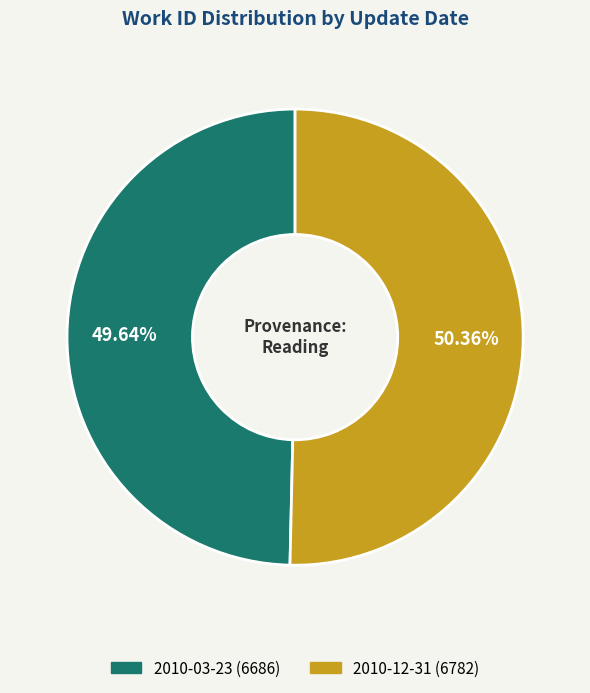

Count the number of slices in the pie.

2